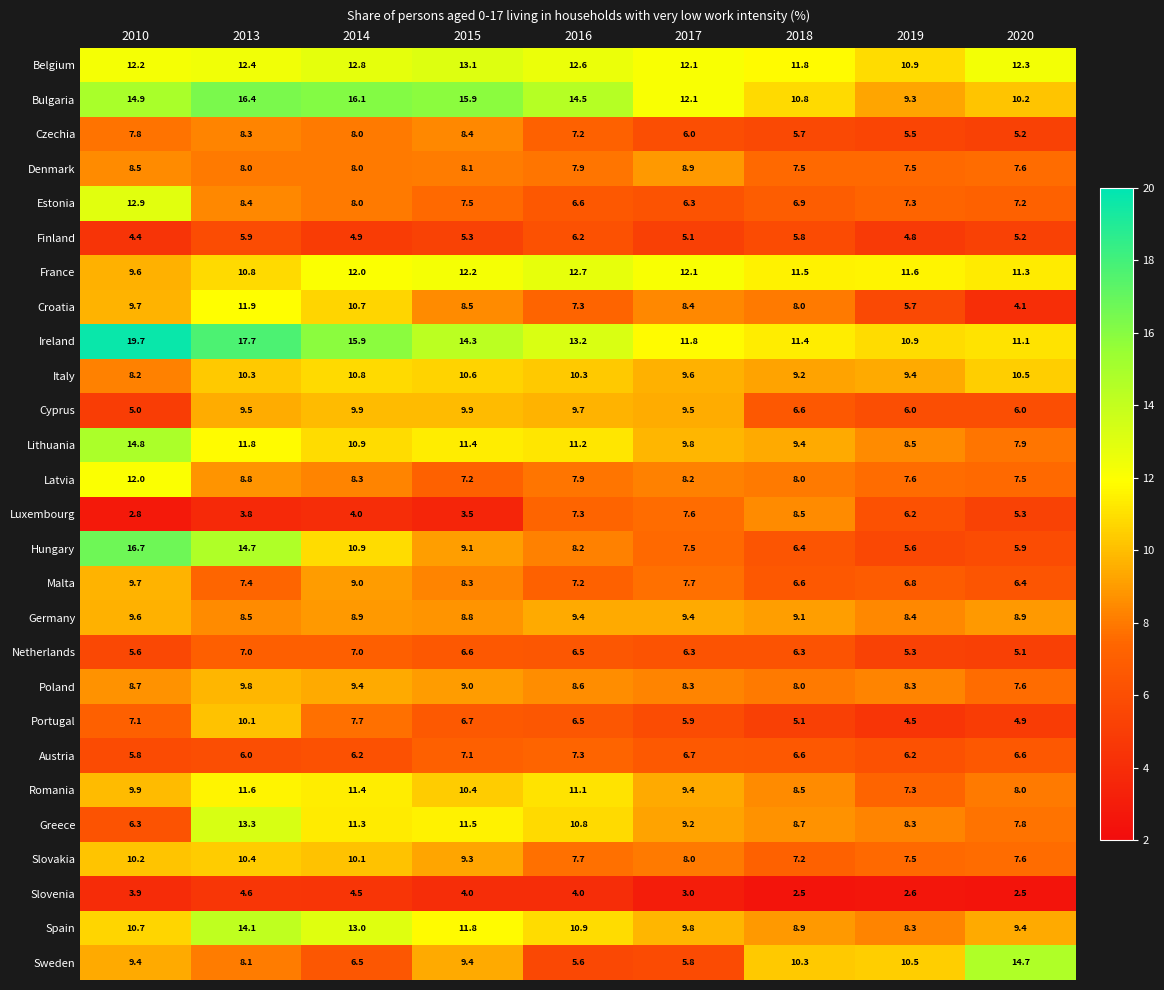

Which series changed the most between 2017 and 2020?

Sweden